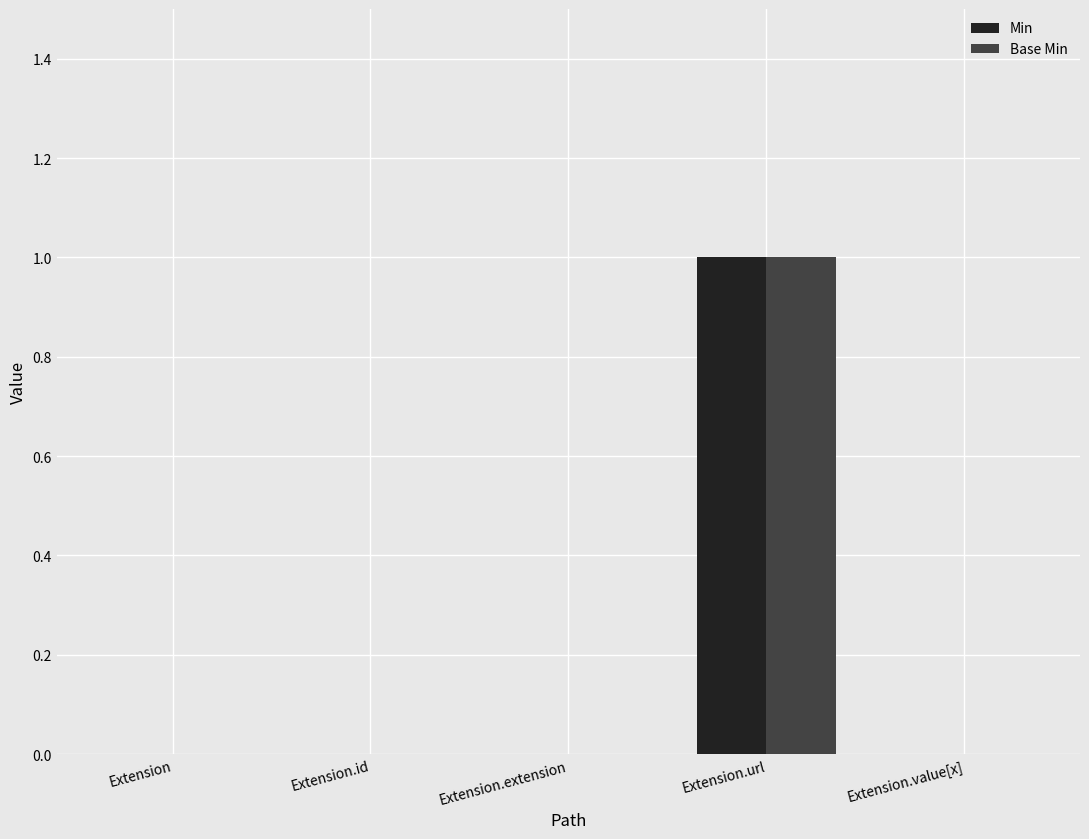

At which label does Base Min reach its peak?

Extension.url